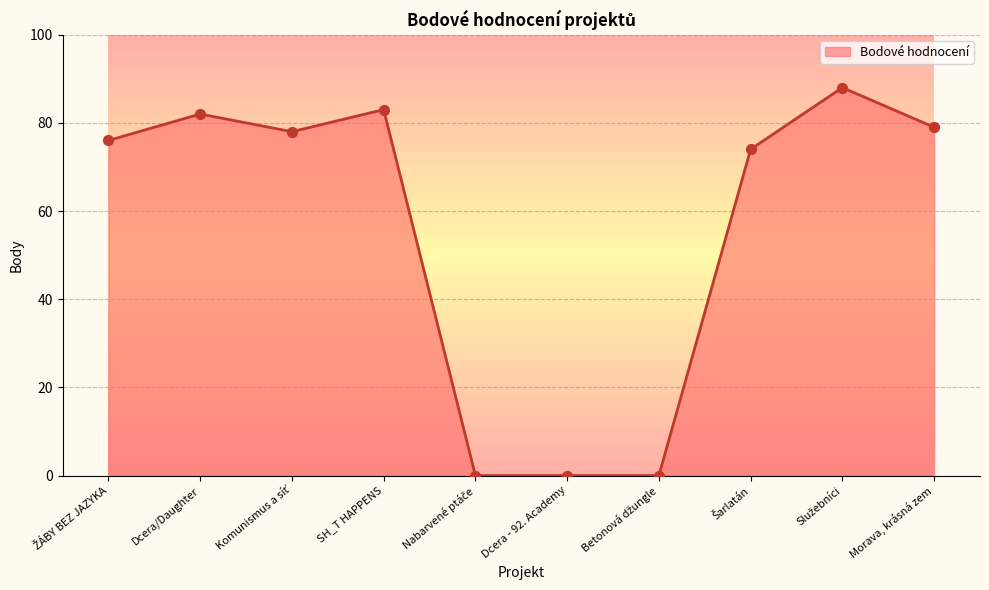

What is the ratio of the value at SH_T HAPPENS to the value at Dcera/Daughter?

1.0